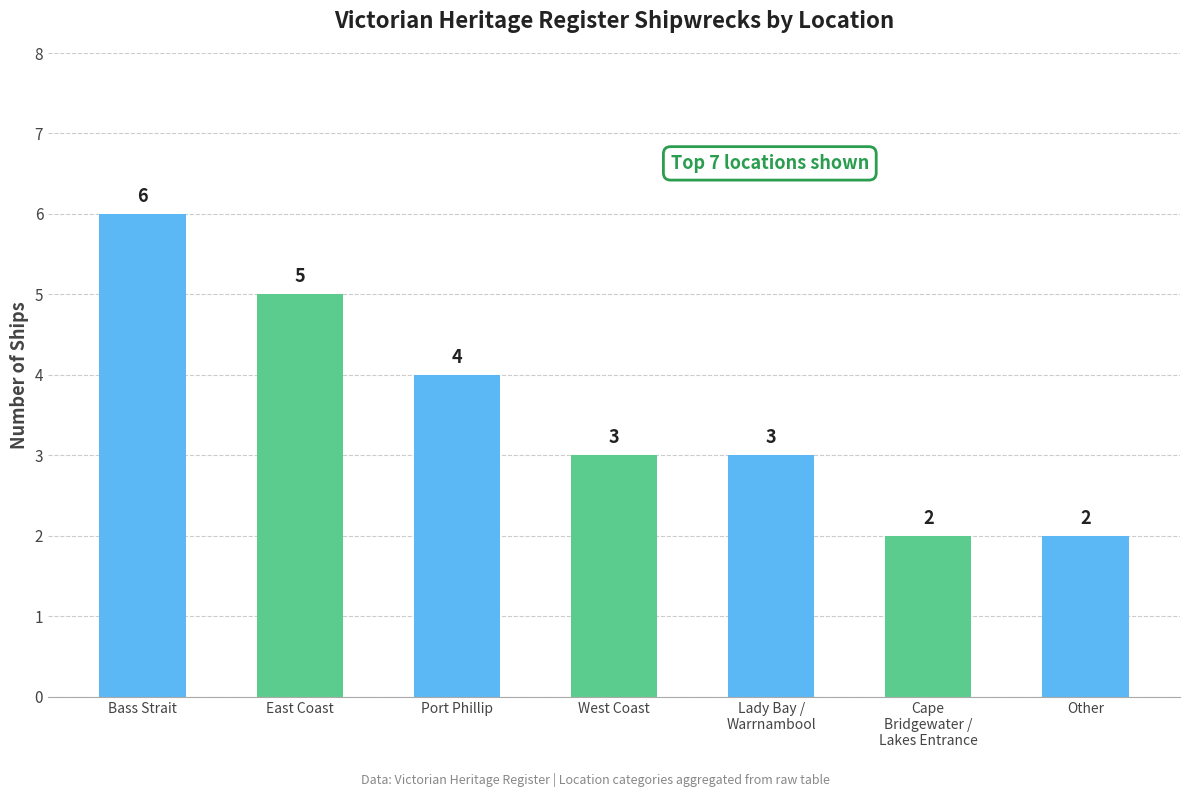

How many bars are there in total?

7